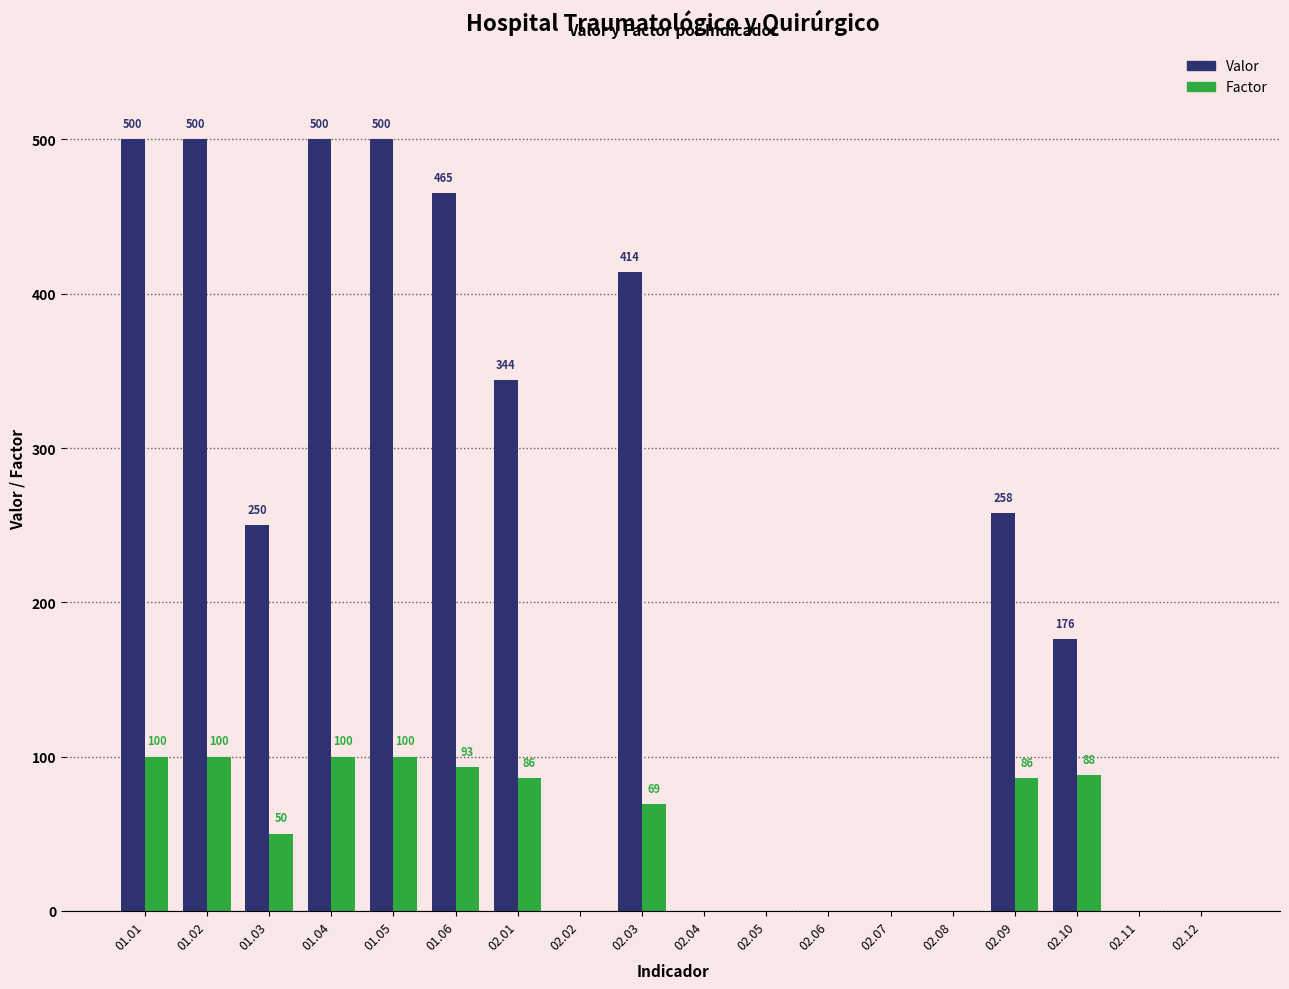

The Factor series shows 100 at 01.02. True or false?

True